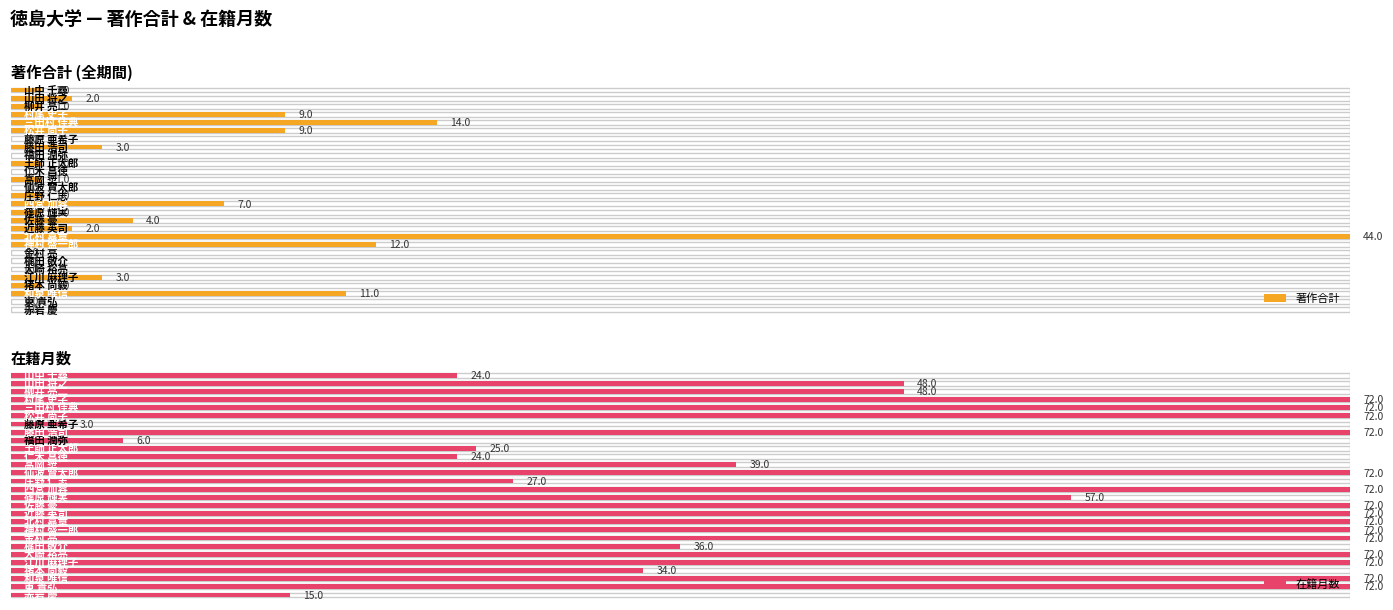

Reading left to right, transcribe all the data shown in this chart.

著作合計: 0	0	11	1	3	0	0	0	12	44	2	4	1	7	1	0	1	0	1	0	3	0	9	14	9	1	2	1
在籍月数: 15	72	72	34	72	72	36	72	72	72	72	72	57	72	27	72	39	24	25	6	72	3	72	72	72	48	48	24